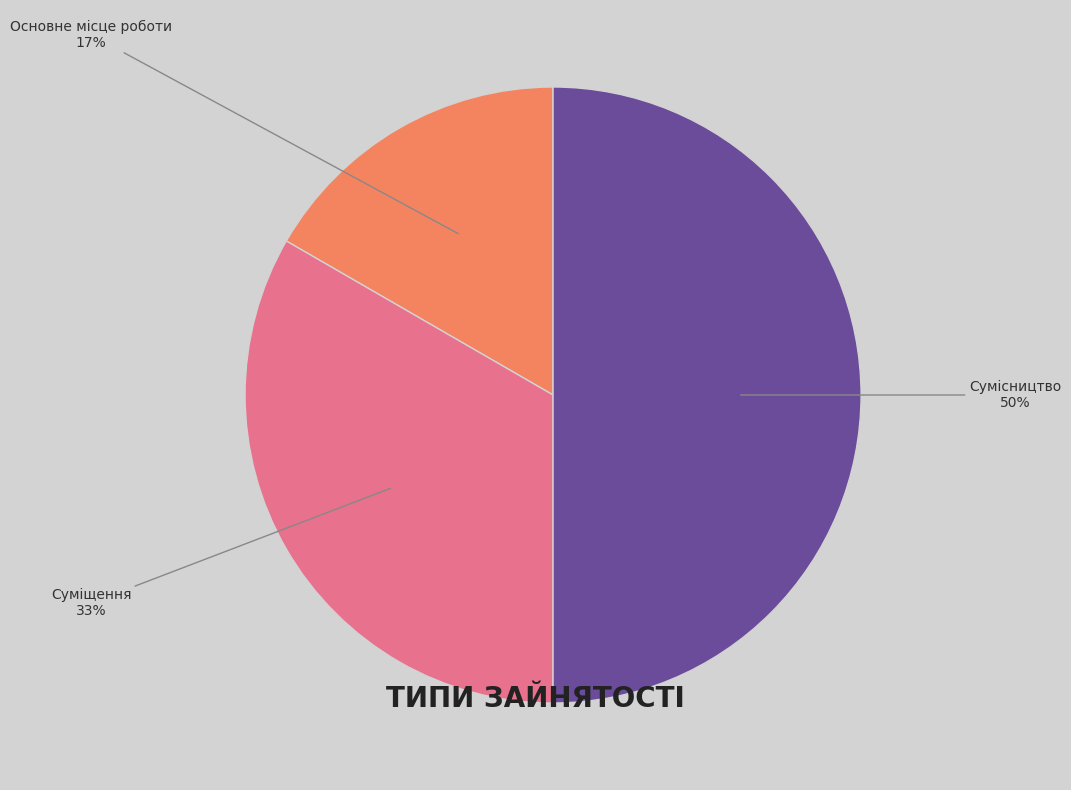

How many slices are in this pie chart?

3